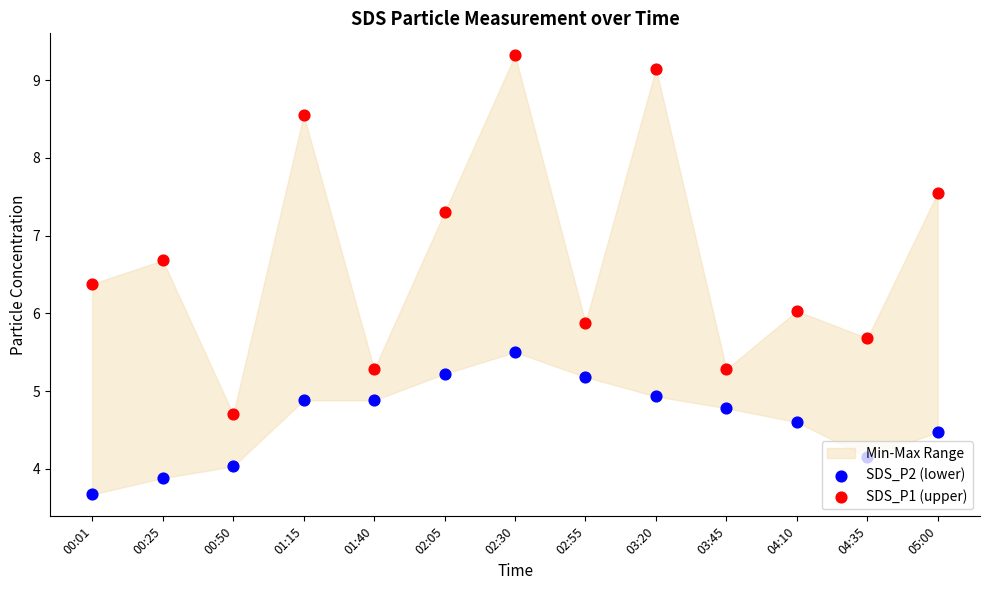

Which series reaches the minimum Y coordinate?

SDS_P2 (lower)